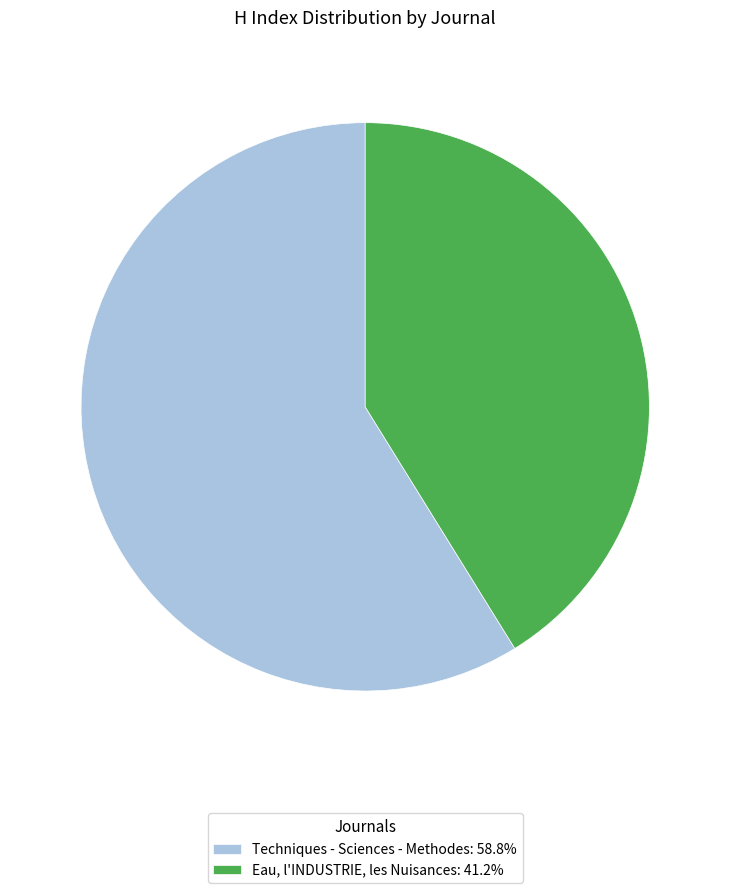

Which category has the biggest portion of the pie?

Techniques - Sciences - Methodes